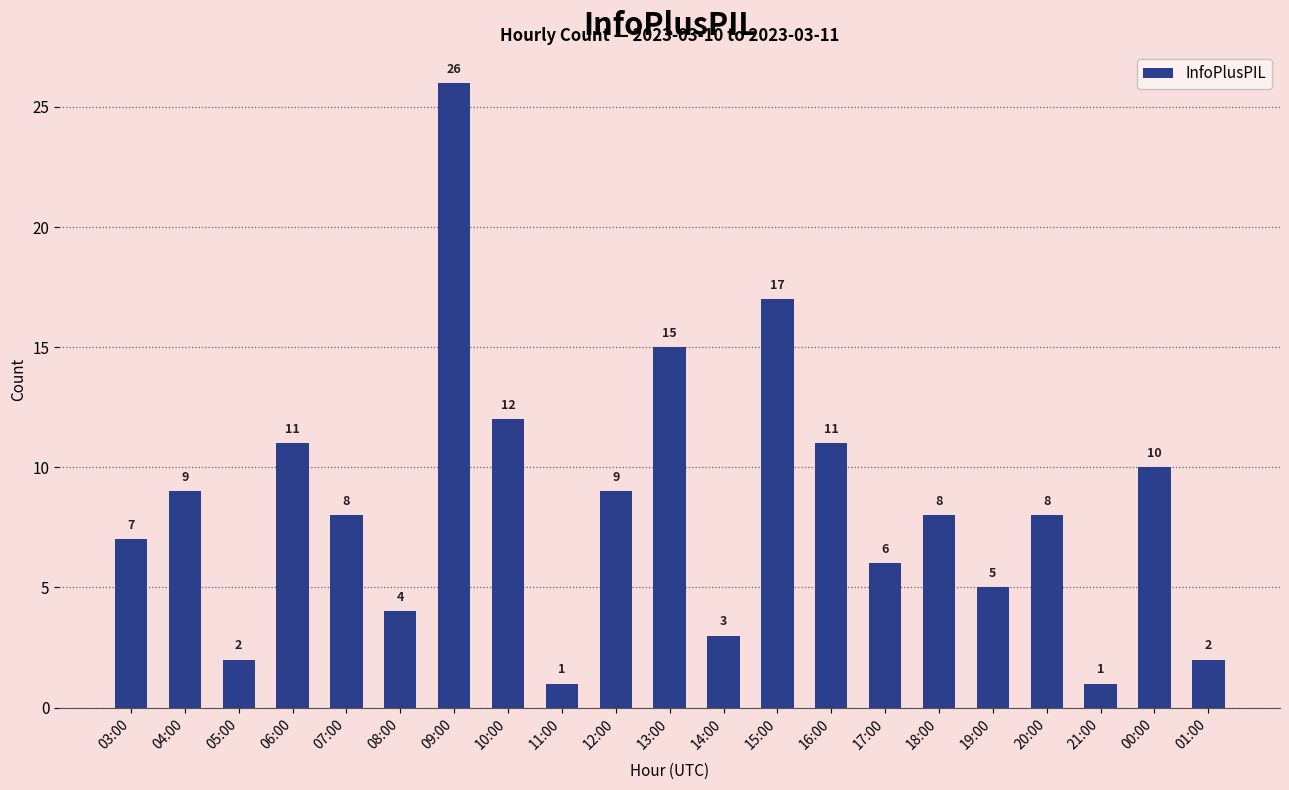

What is the difference between the second highest and second lowest values?

16